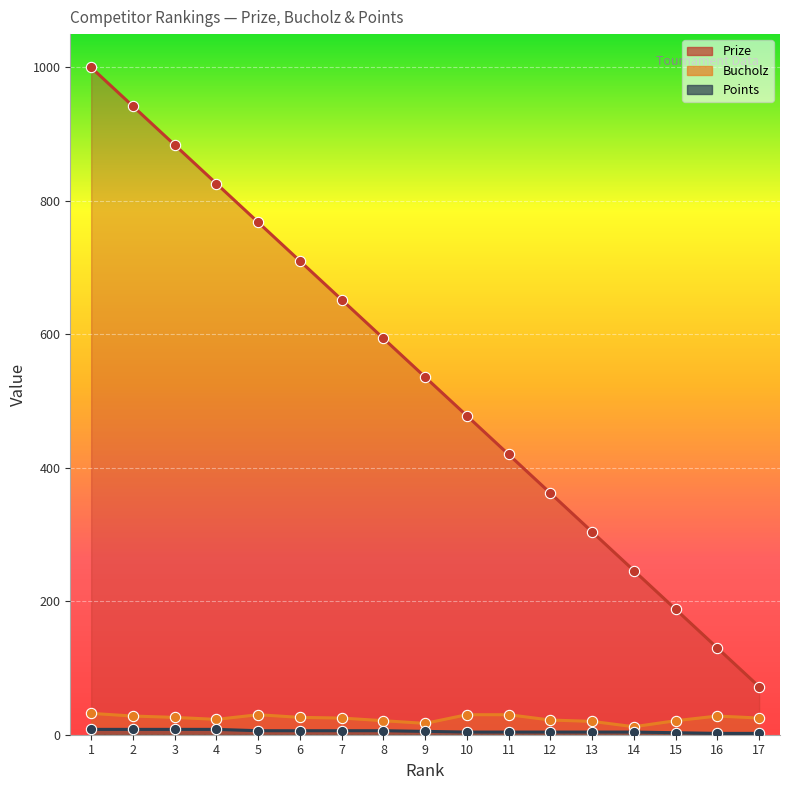

Is the value of Points at 7 greater than the value of Prize at 2?

No